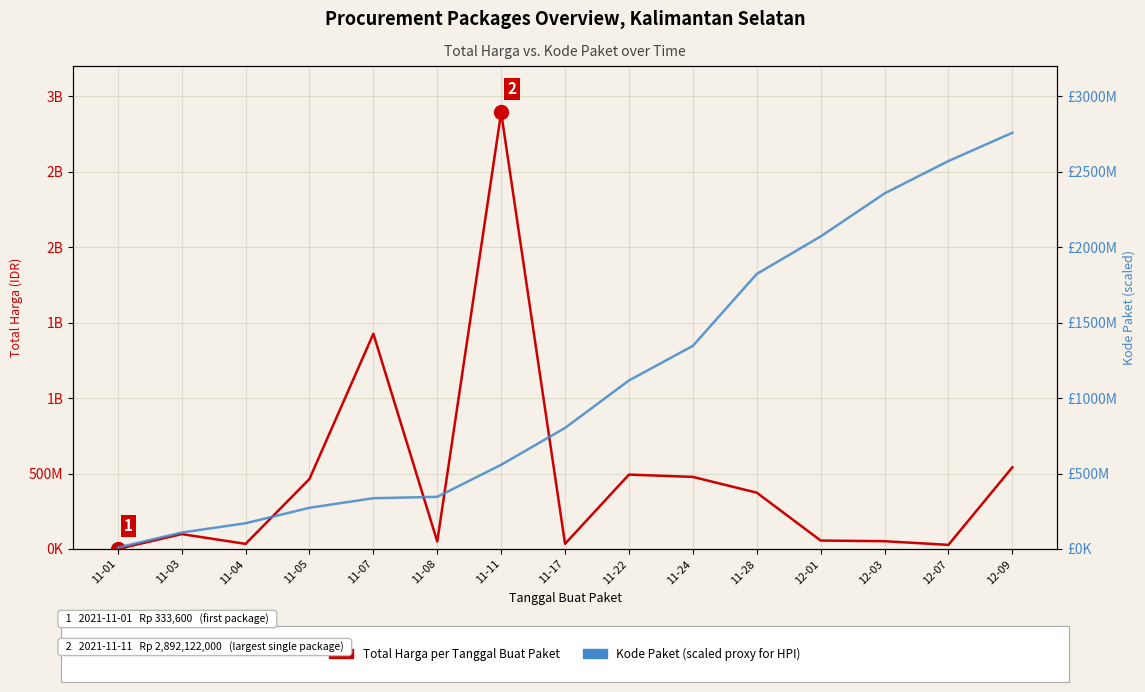

The value of Kode Paket (scaled) at 11-28 is 1822020000. True or false?

True